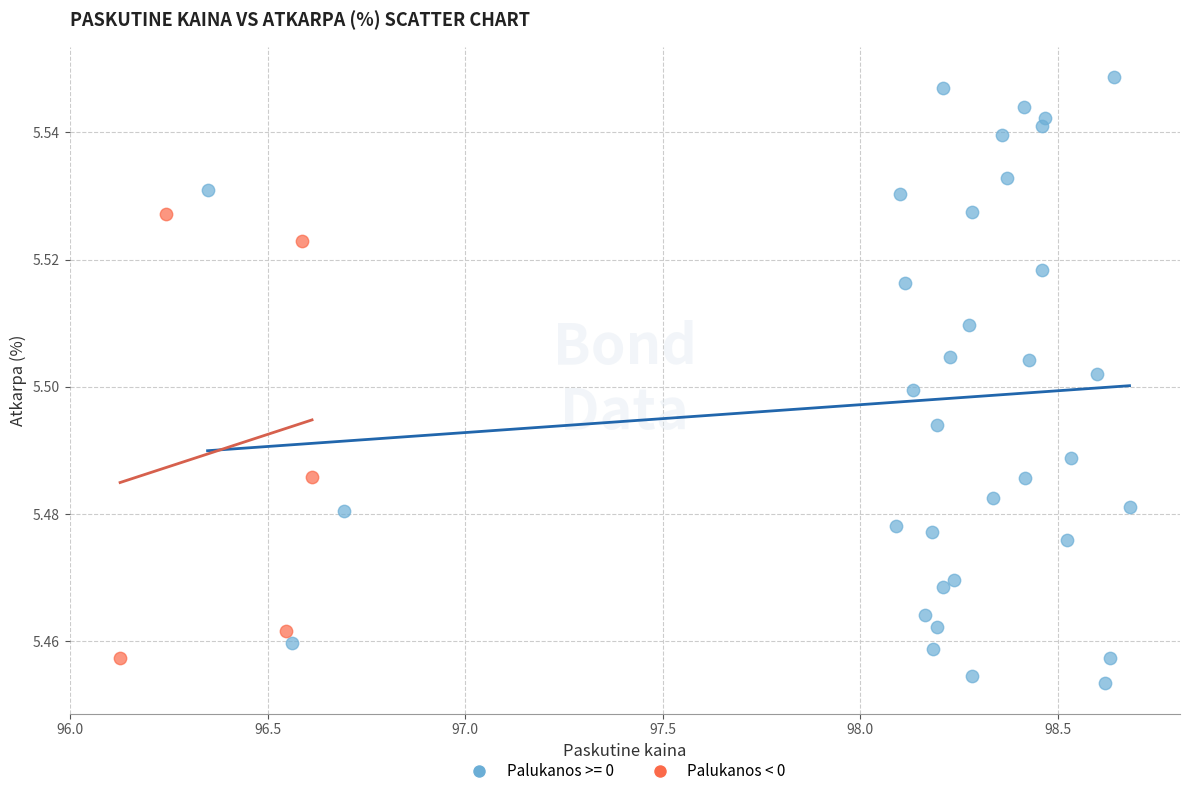

Which series reaches the maximum Y coordinate?

Palukanos >= 0